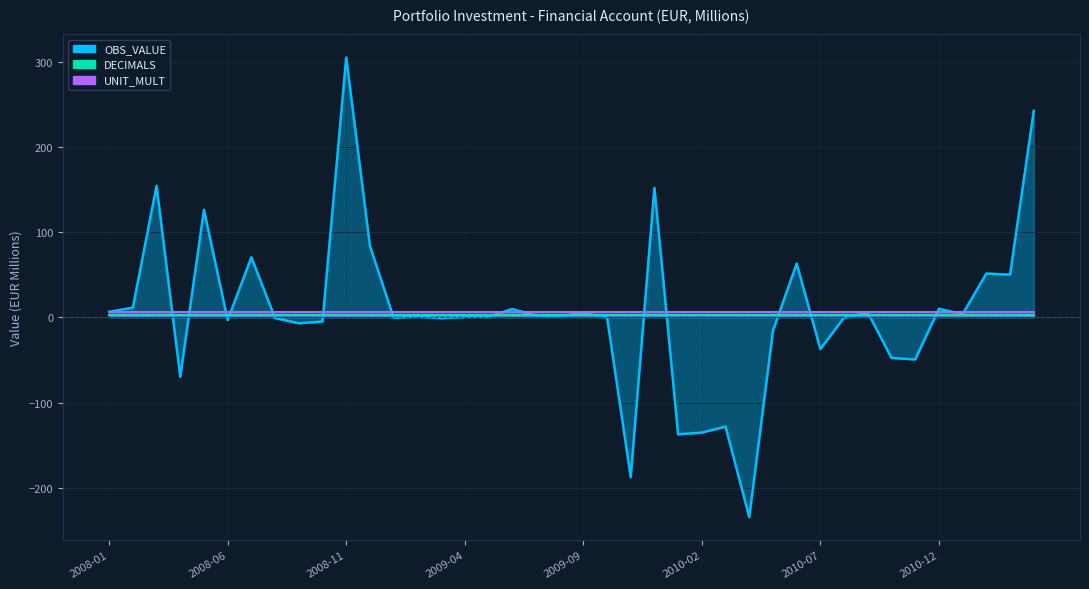

List the series in order of their overall mean, lowest first.

DECIMALS, UNIT_MULT, OBS_VALUE